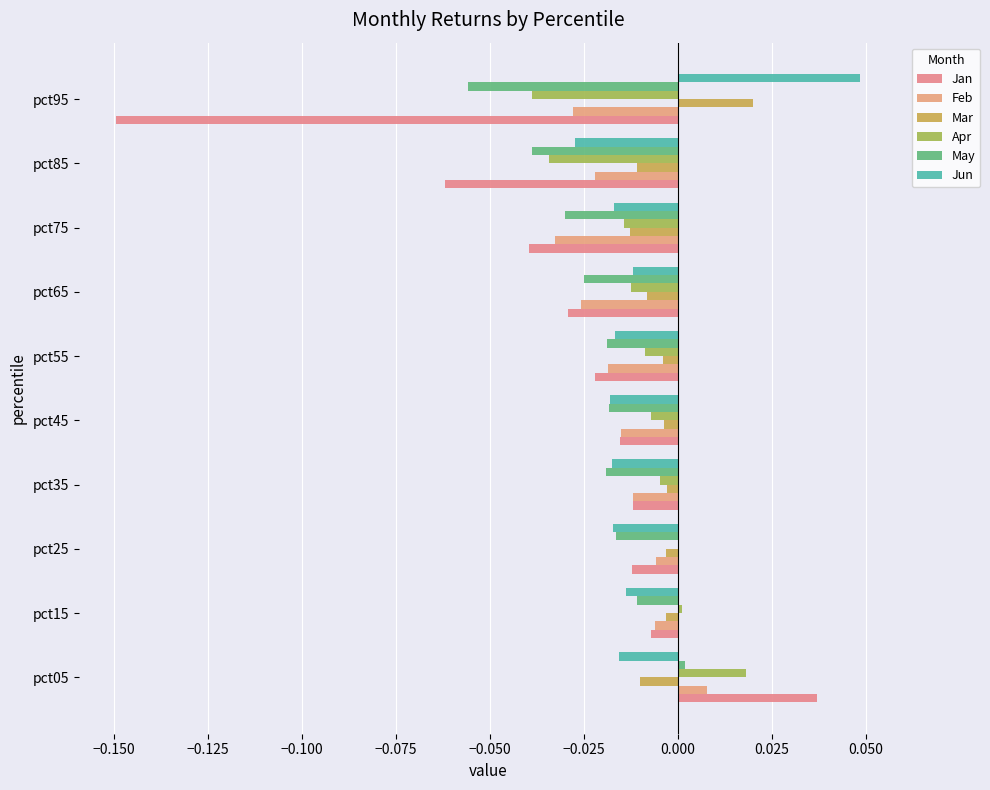

At which label does May reach its peak?

pct05